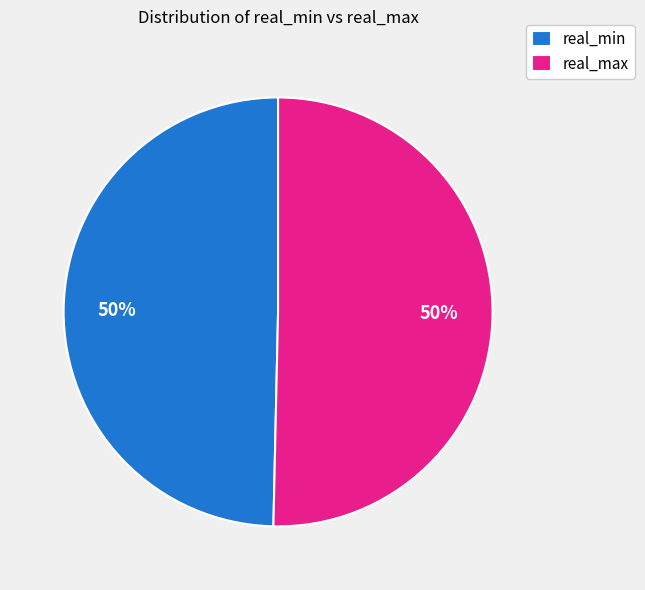

What percentage is the real_min slice, to the nearest percent?

50%